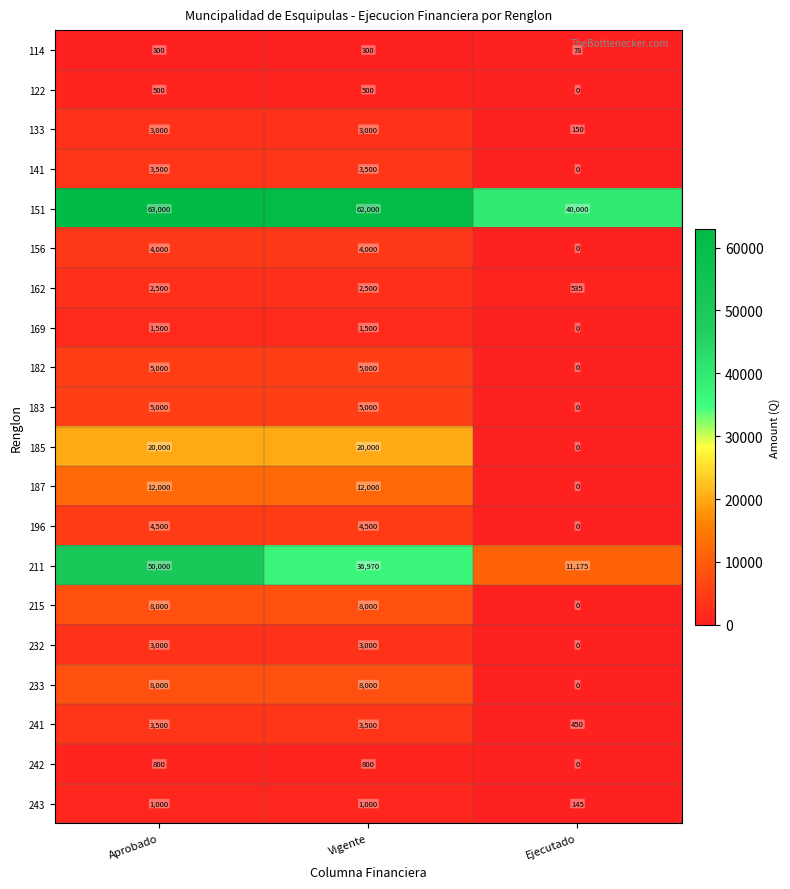

Between Aprobado and Vigente, which series saw the biggest shift?

211